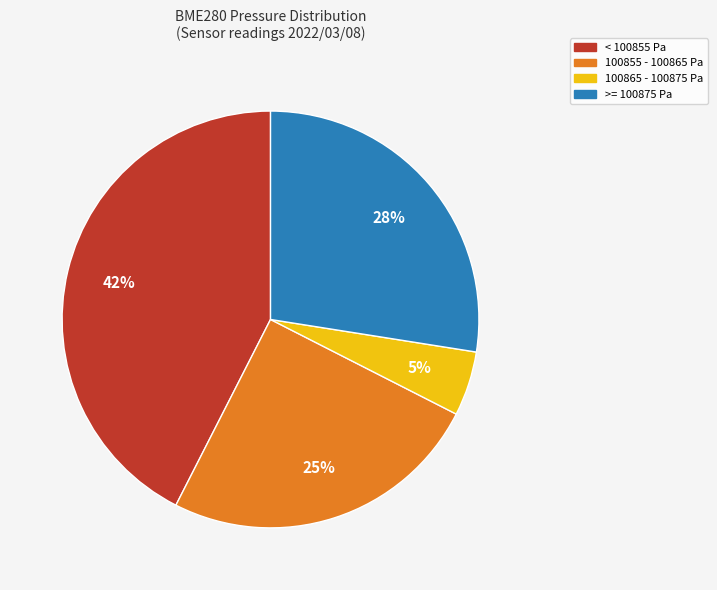

Is there a majority slice in this chart?

No